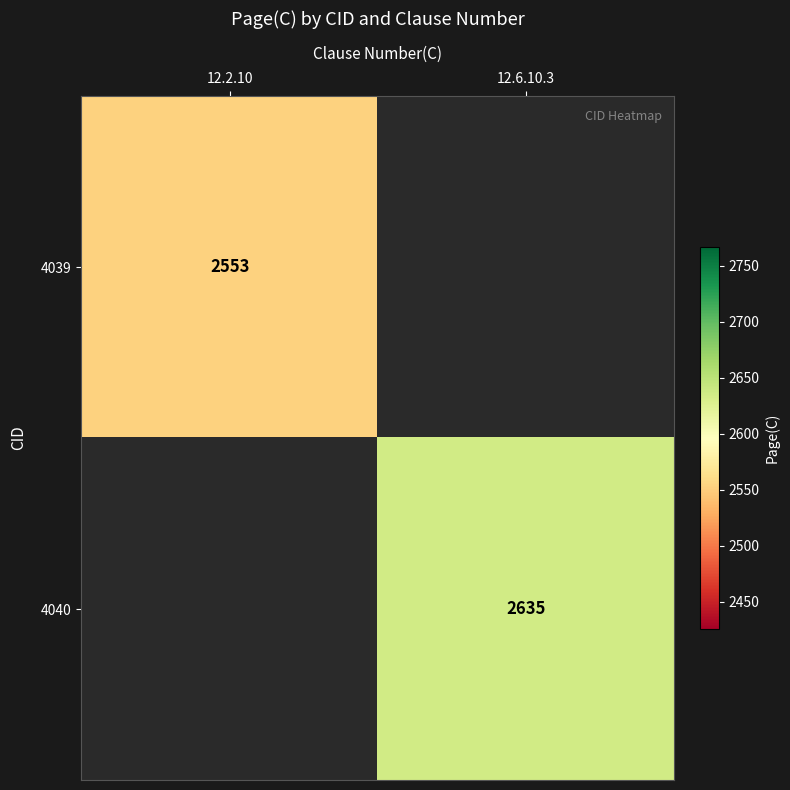

Which label corresponds to the largest value in the chart?

12.6.10.3